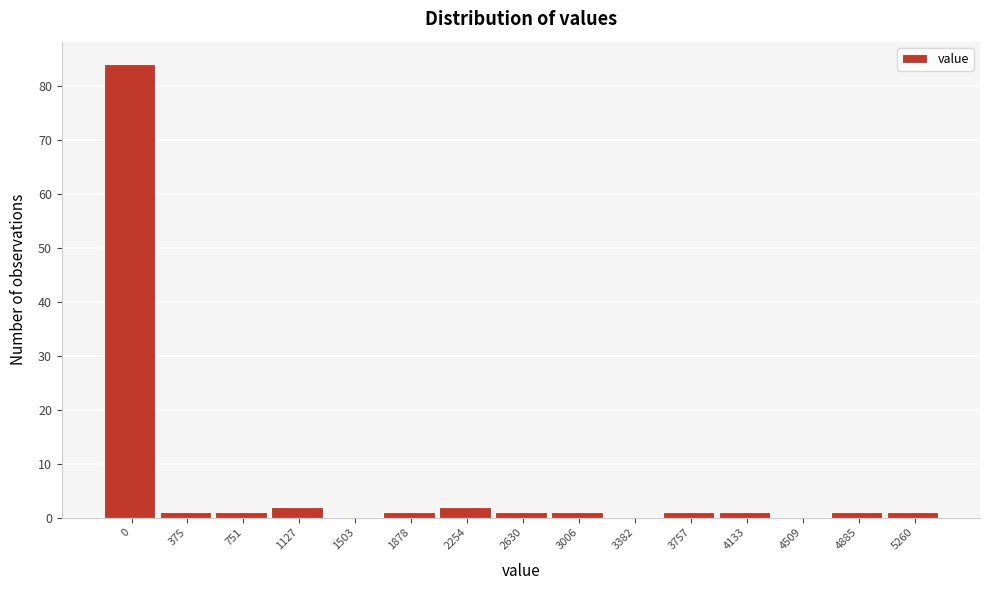

Reading left to right, list all the values displayed in this chart.

0=84	375=1	751=1	1127=2	1503=0	1878=1	2254=2	2630=1	3006=1	3382=0	3757=1	4133=1	4509=0	4885=1	5260=1